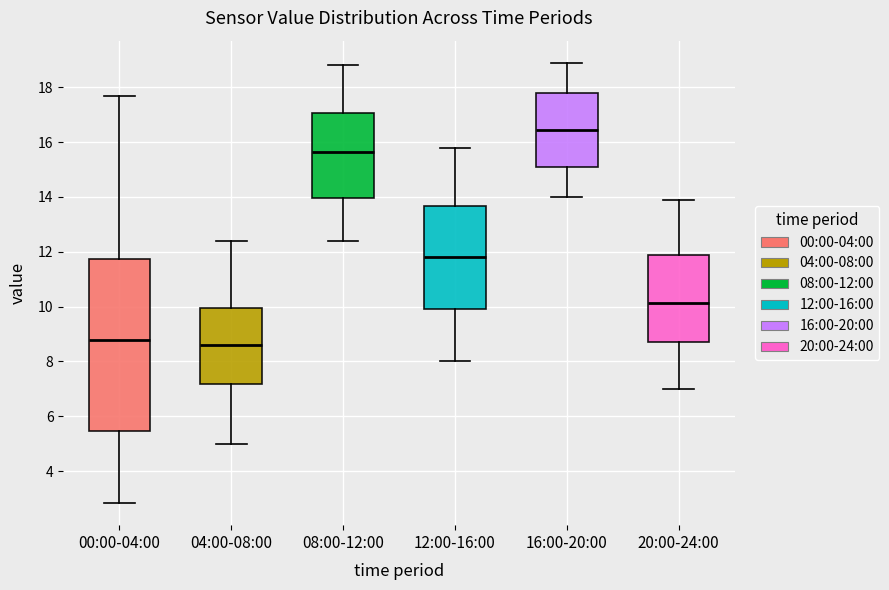

Reading left to right, transcribe this box plot: for each box, give where its median line is, the range the box spans, and where its two whiskers end, as read against the y-axis. The values are not printed on the chart, so give them approximately, as read against the axis.

00:00-04:00: median 8.8, box 5.4 to 11.8, whiskers 2.8 to 17.6
04:00-08:00: median 8.6, box 7.2 to 10.0, whiskers 5.0 to 12.4
08:00-12:00: median 15.6, box 14.0 to 17.0, whiskers 12.4 to 18.8
12:00-16:00: median 11.8, box 10.0 to 13.6, whiskers 8.0 to 15.8
16:00-20:00: median 16.4, box 15.2 to 17.8, whiskers 14.0 to 19.0
20:00-24:00: median 10.2, box 8.8 to 12.0, whiskers 7.0 to 14.0